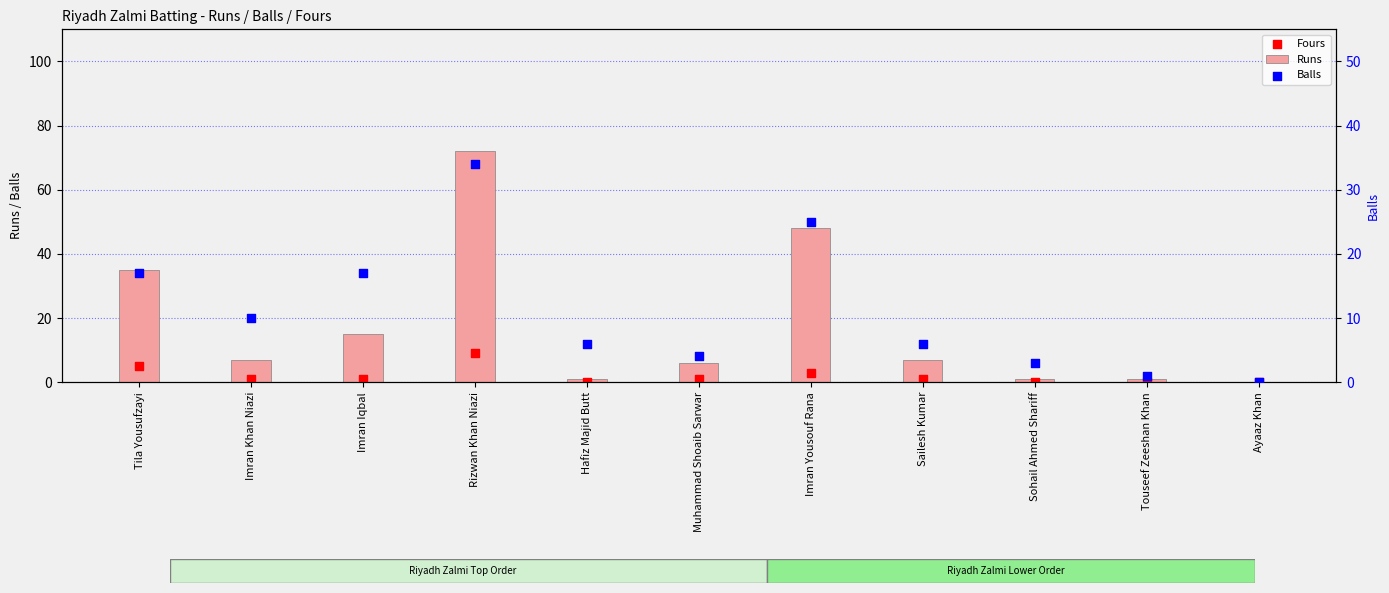

Is the value of Runs at Imran Yousouf Rana greater than the value of Balls at Imran Khan Niazi?

Yes